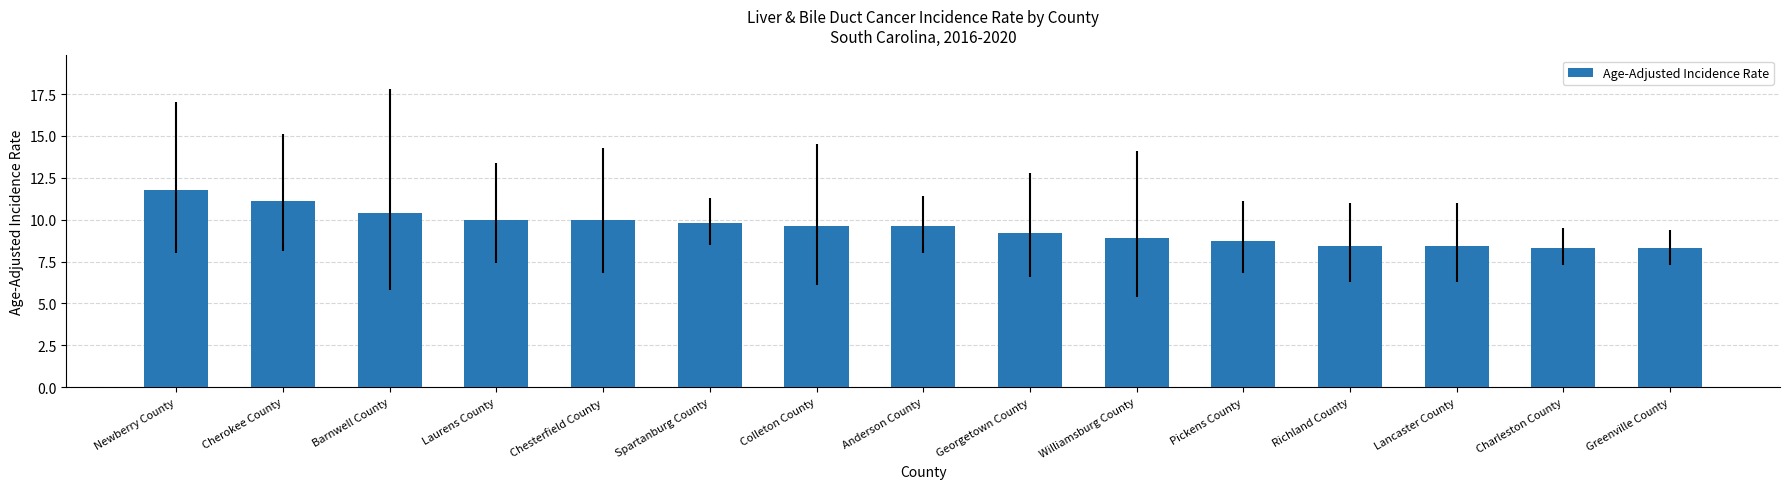

What is the sum of the values at Newberry County and Lancaster County?

20.2